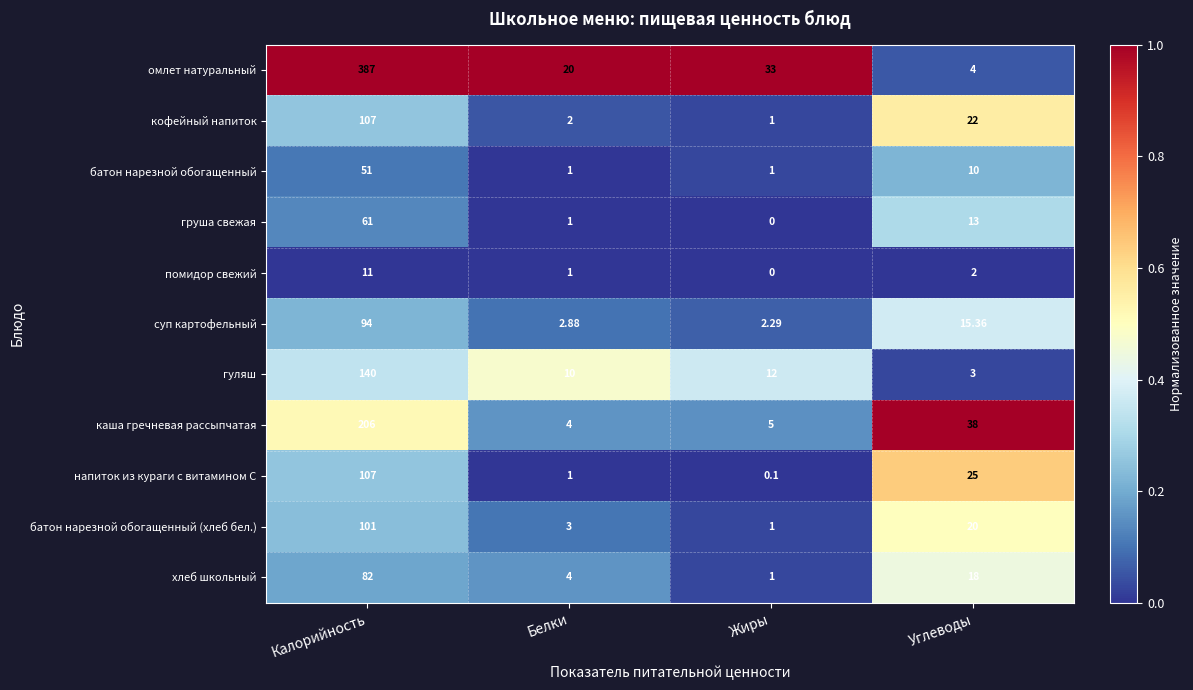

What is the total value across all series at Углеводы?

170.4